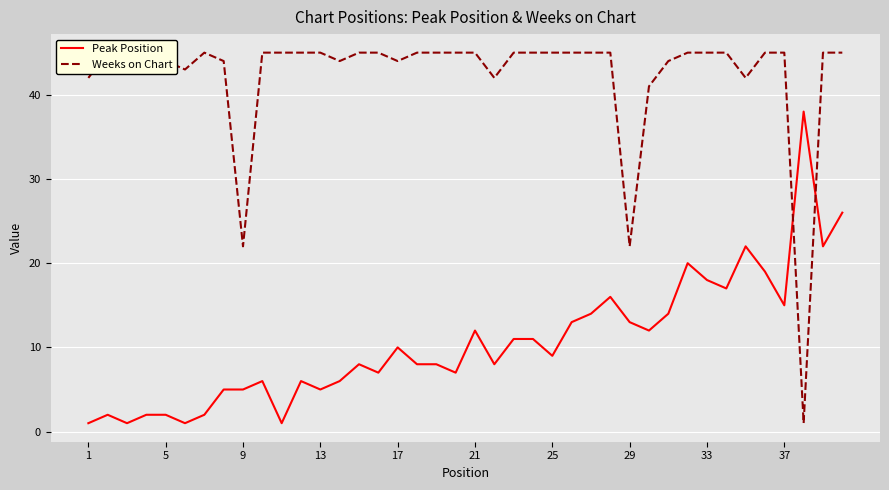

How many values in the Peak Position series are below 9?

20